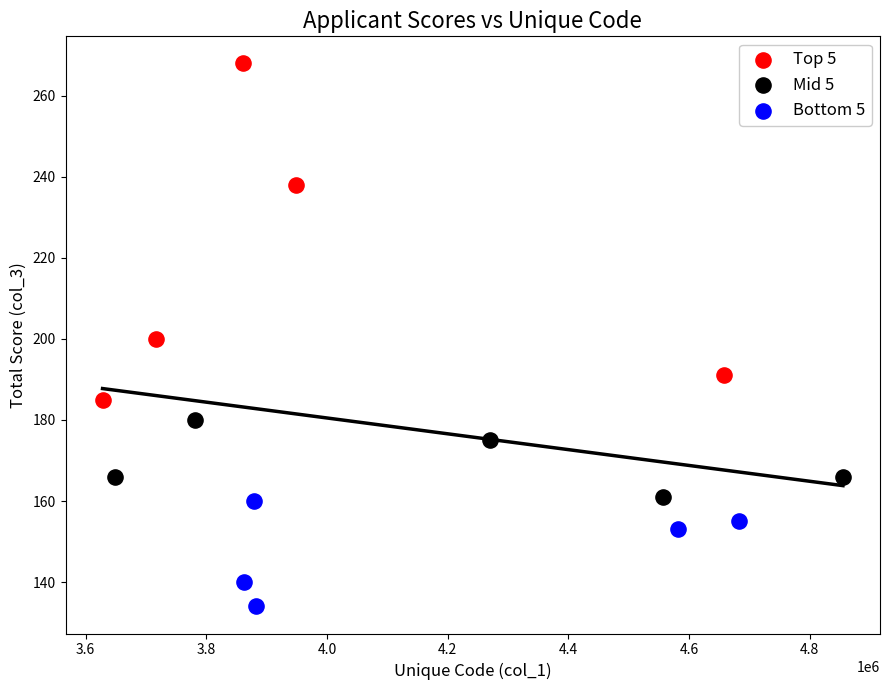

Which series has the largest Y range (max minus min)?

Top 5